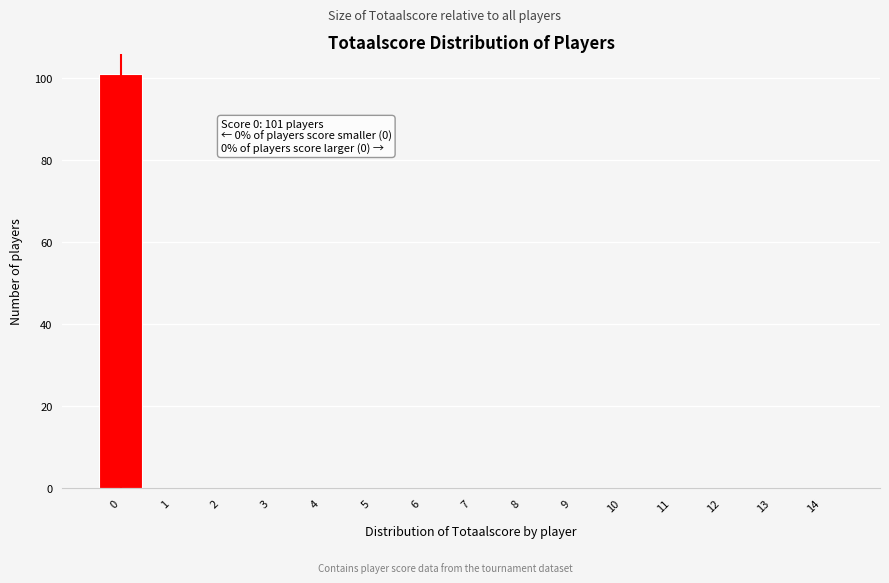

Reading left to right, transcribe all the data shown in this chart.

0=101	1=0	2=0	3=0	4=0	5=0	6=0	7=0	8=0	9=0	10=0	11=0	12=0	13=0	14=0